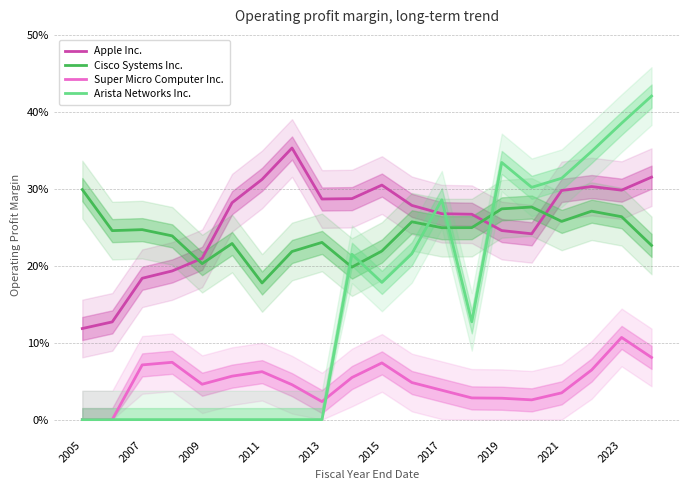

Read the Arista Networks Inc. value at 15.

0.3